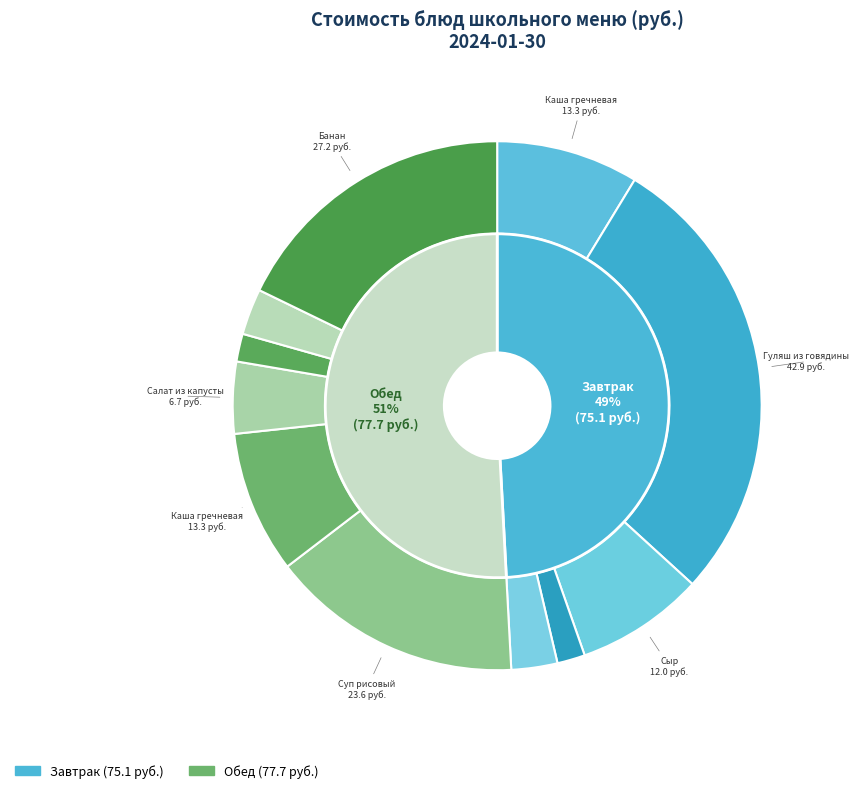

What is the change in value from Сыр to Суп рисовый с говядиной?

+11.6